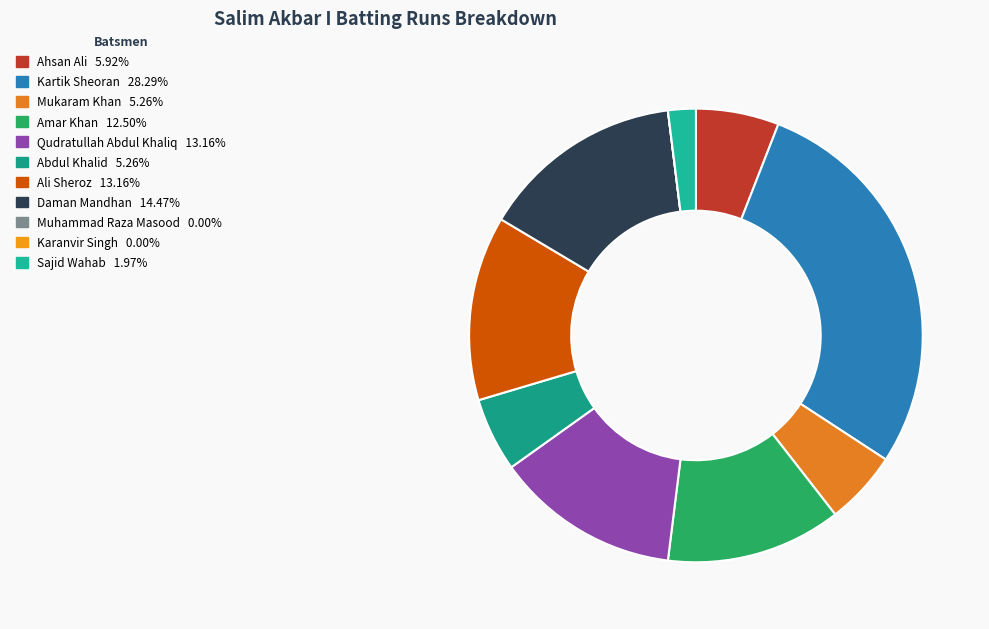

To the nearest percent, what is the average slice percentage?

9%